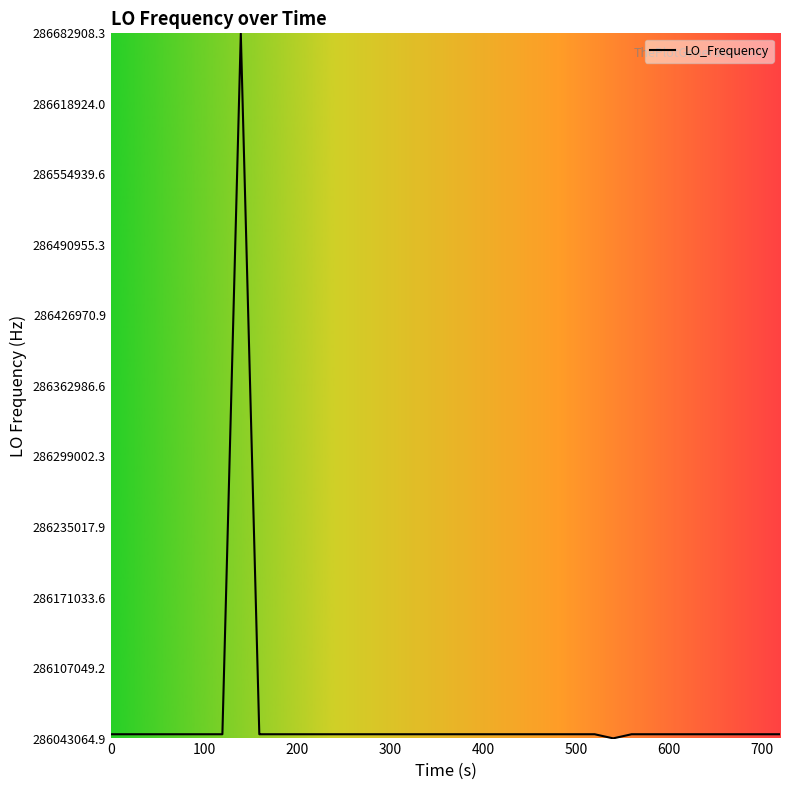

What is the maximum value shown in the chart?

286682708.3